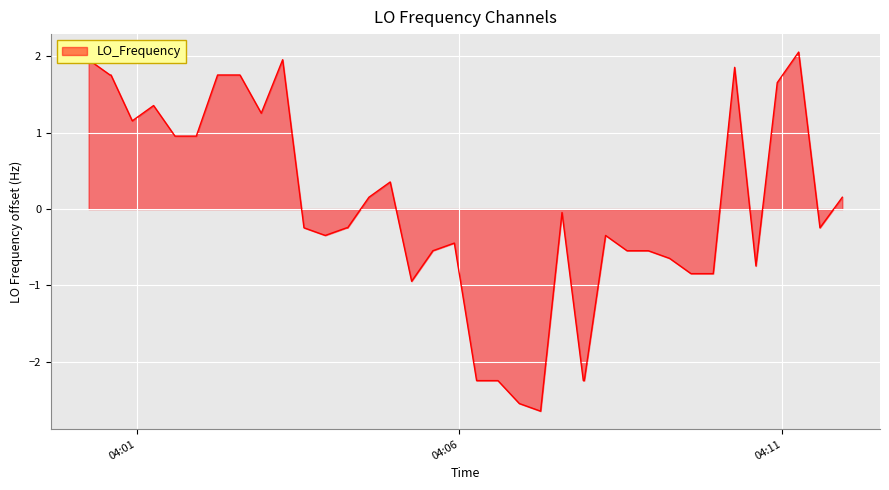

What is the maximum value shown in the chart?

2.1